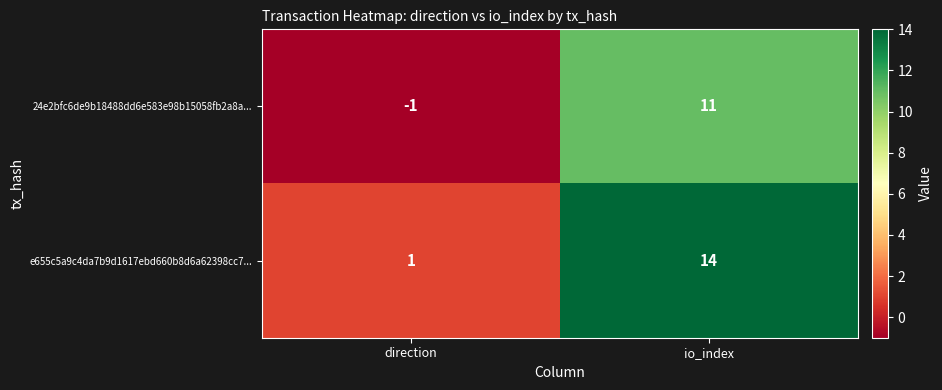

At which category does the chart reach its peak across all series?

io_index